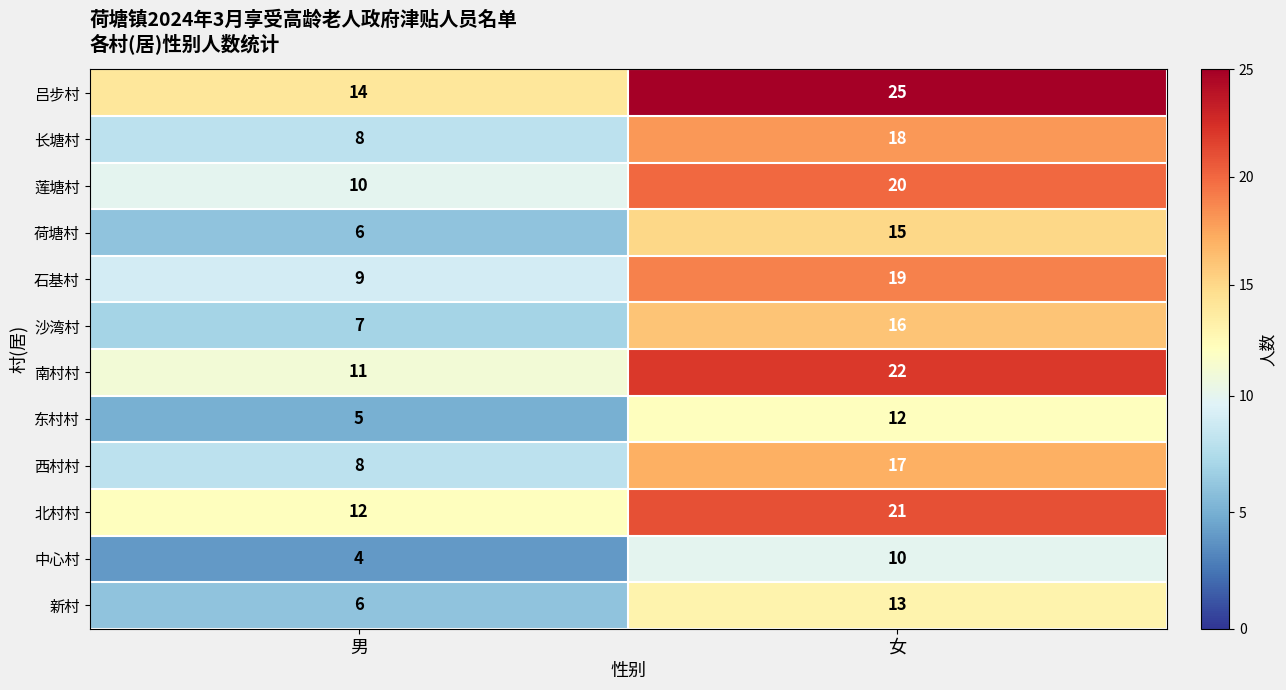

Rank the series by their maximum value, from highest to lowest.

吕步村, 南村村, 北村村, 莲塘村, 石基村, 长塘村, 西村村, 沙湾村, 荷塘村, 新村, 东村村, 中心村